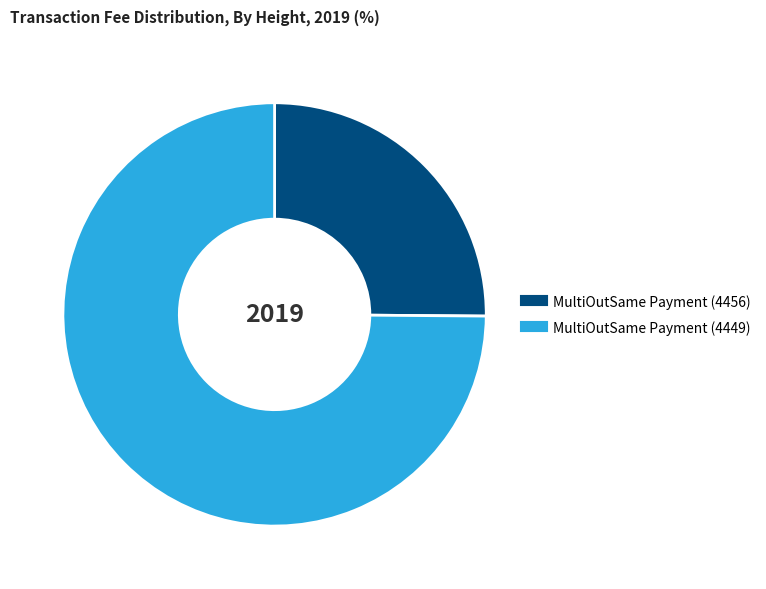

What is the smallest slice in the pie chart?

MultiOutSame Payment (4456)